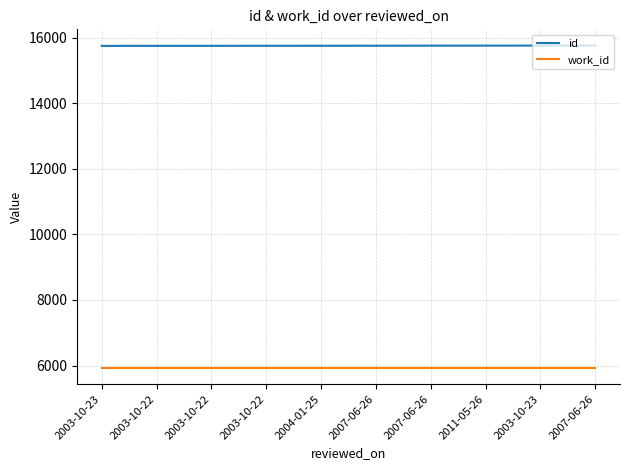

Reading right to left, list all the values displayed in this chart.

id: 15758	15754	15753	15752	15750	15749	15748	15747	15746	15745
work_id: 5925	5925	5925	5925	5925	5925	5925	5925	5925	5925